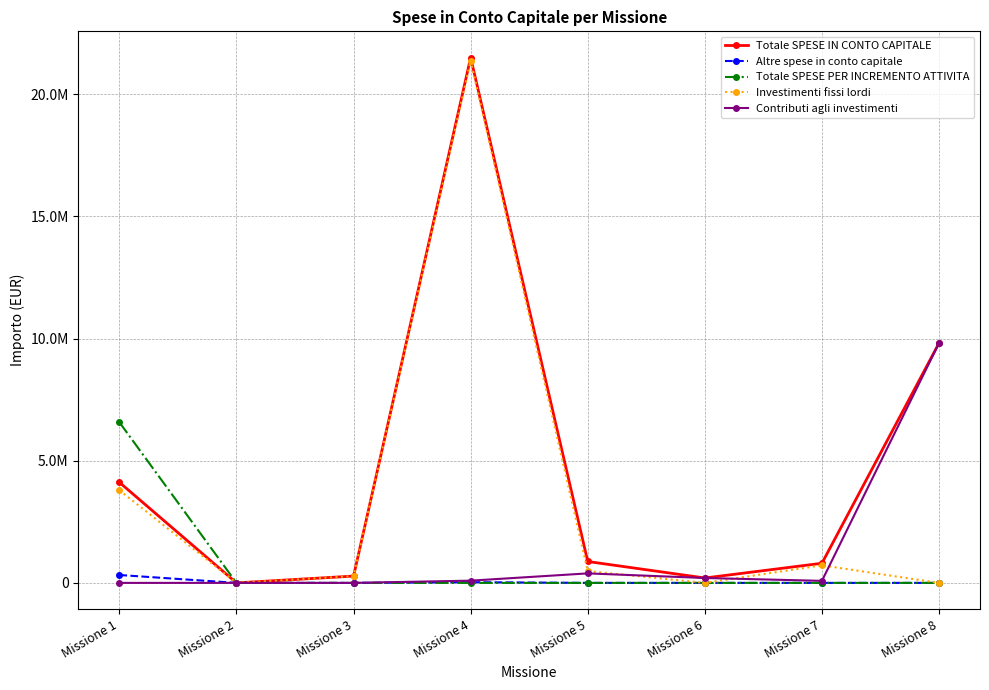

What is the sum of the Investimenti fissi lordi values at Missione 1 and Missione 7?

4511056.0